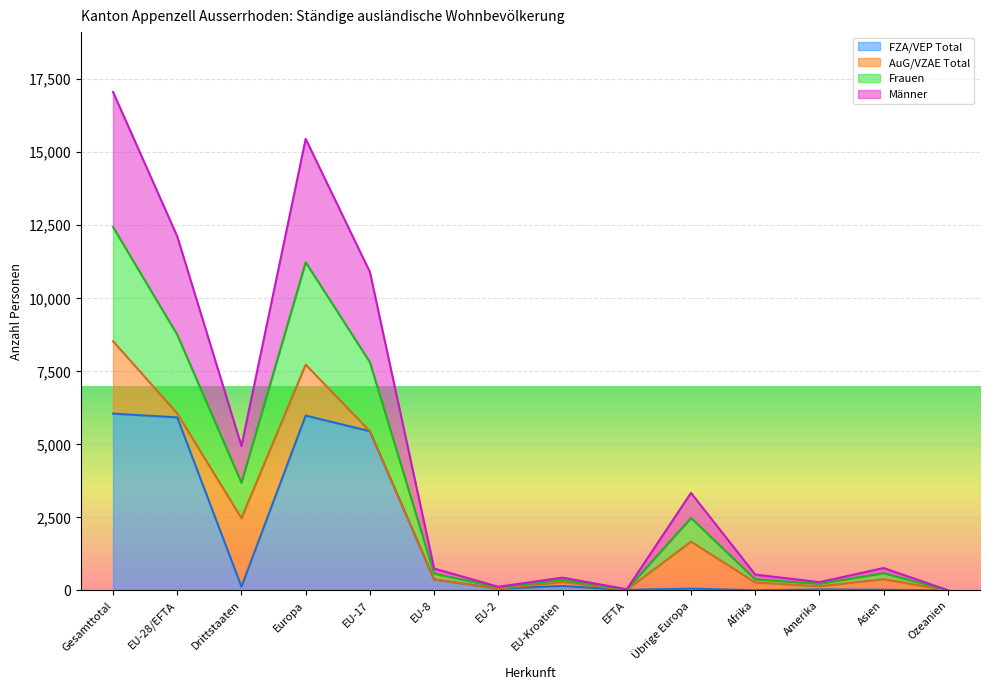

What is the total value across all series at Europa?

15458